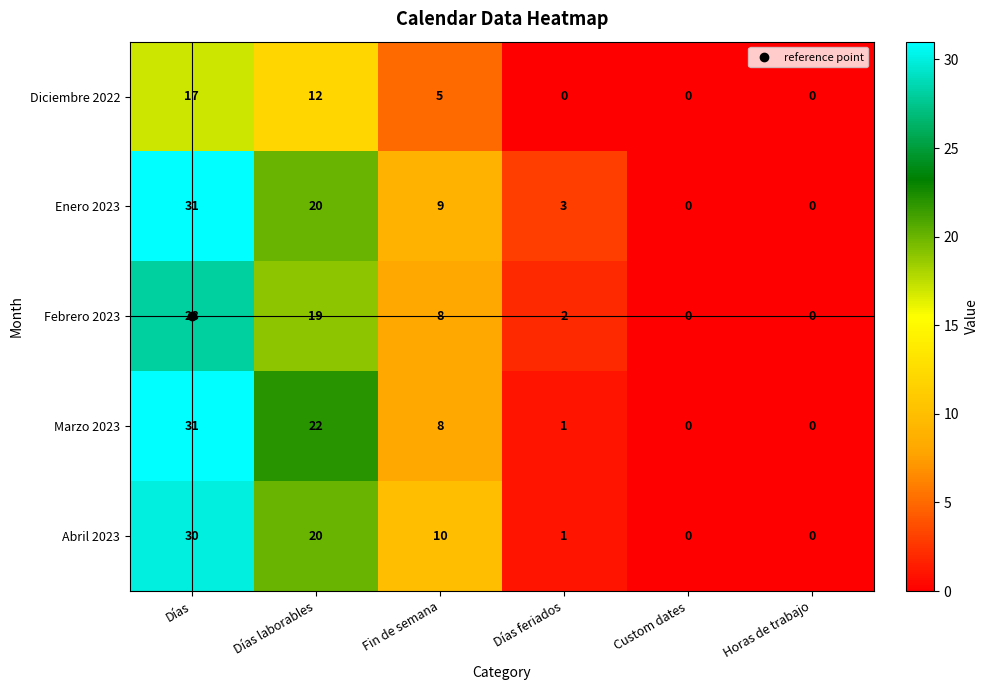

Is it true that Diciembre 2022 equals 0 at Horas de trabajo?

True